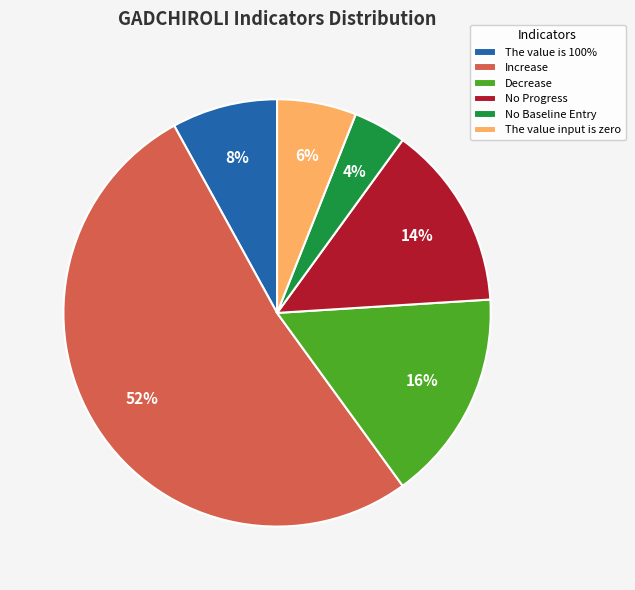

Is it true that The value is 100% is 15% of the pie?

False